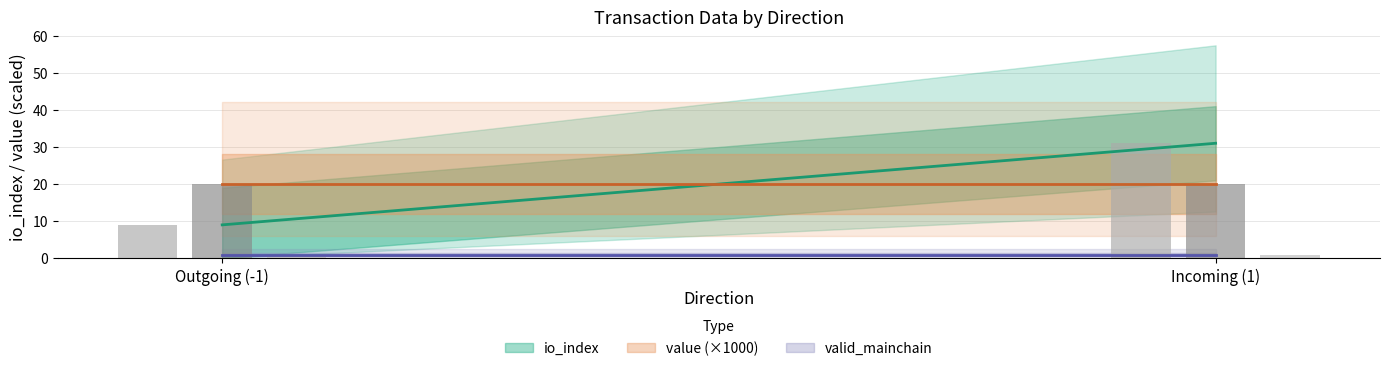

At which label does valid_mainchain reach its minimum?

-1